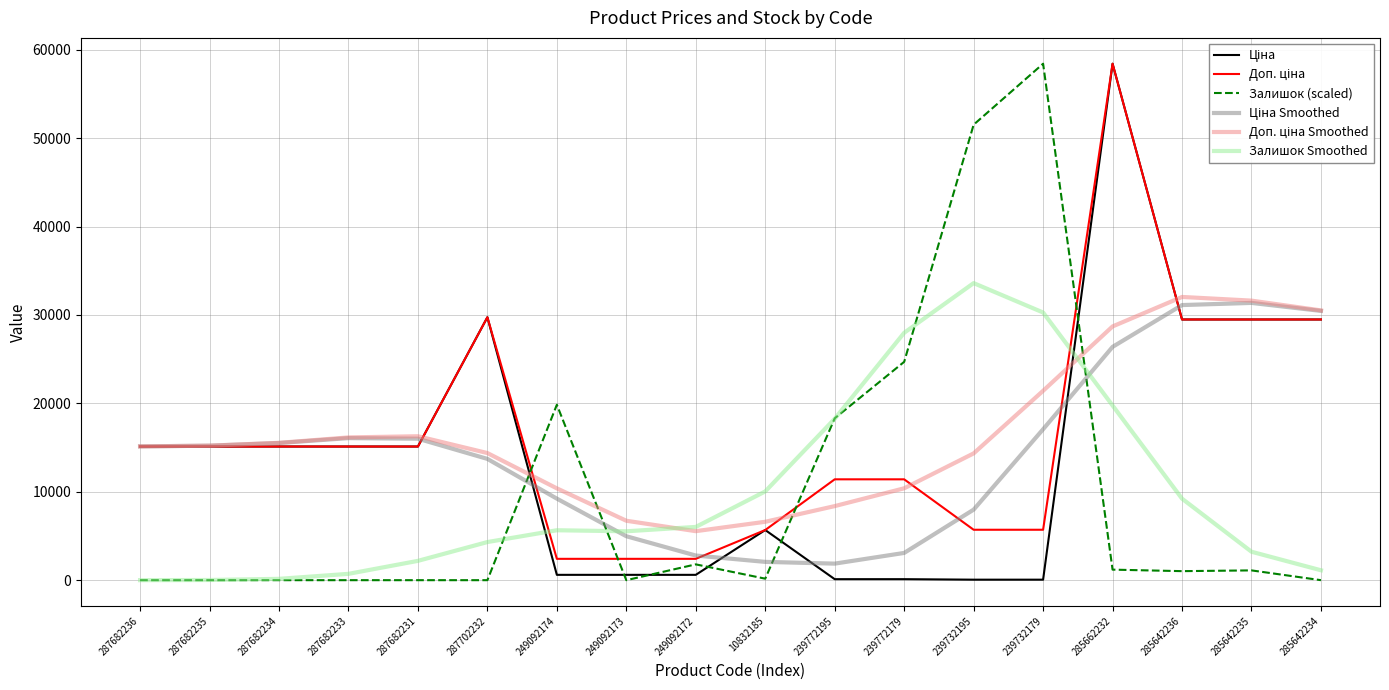

At which category is the sum across all series the highest?

285662232